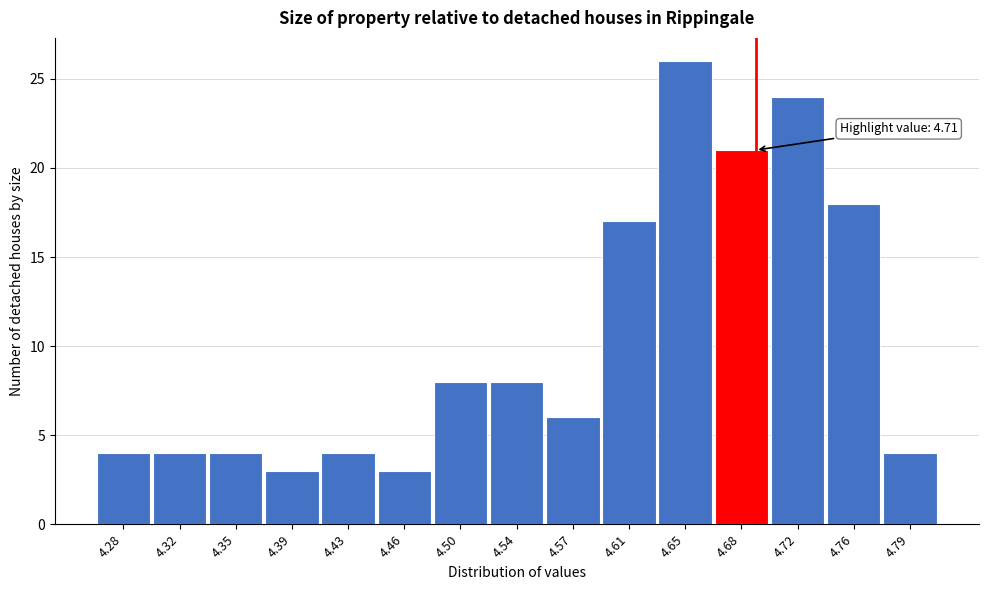

Reading left to right, what are all the values shown in this chart?

4.28=4	4.32=4	4.35=4	4.39=3	4.43=4	4.46=3	4.50=8	4.54=8	4.57=6	4.61=17	4.65=26	4.68=21	4.72=24	4.76=18	4.79=4